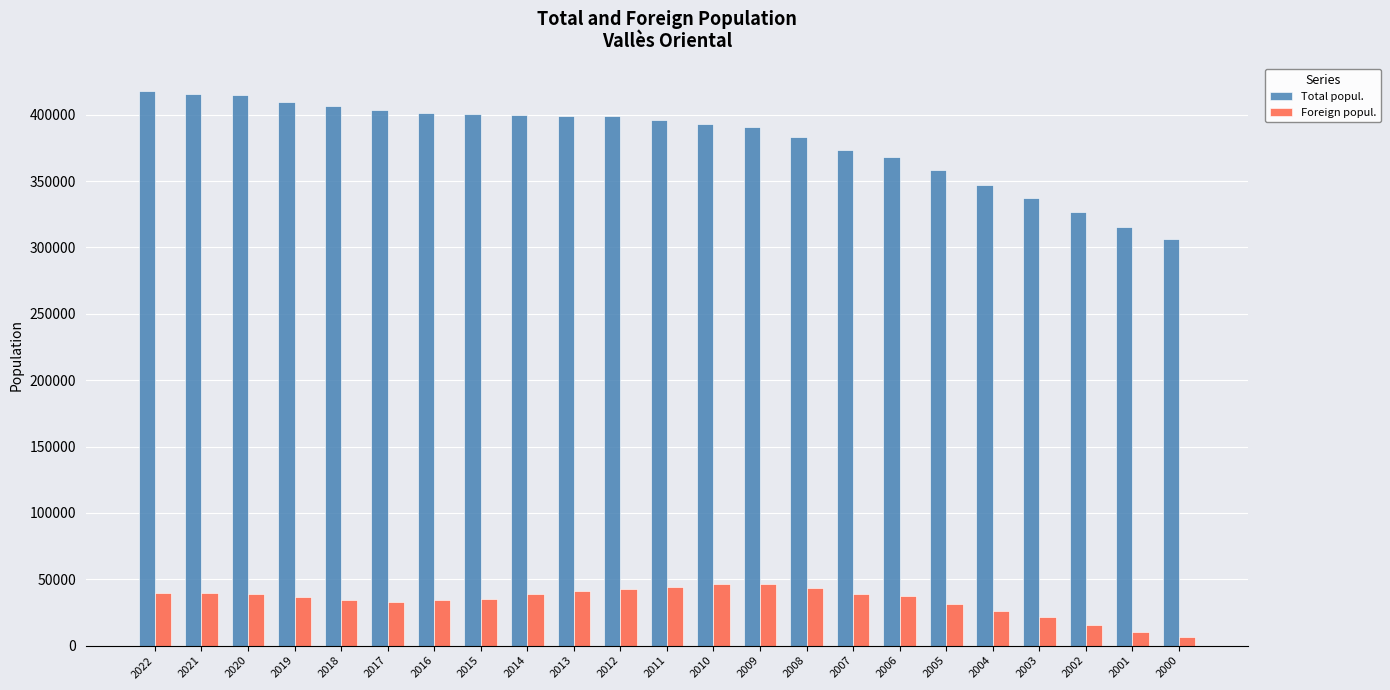

The value of Total popul. at 2013 is 399148. True or false?

True